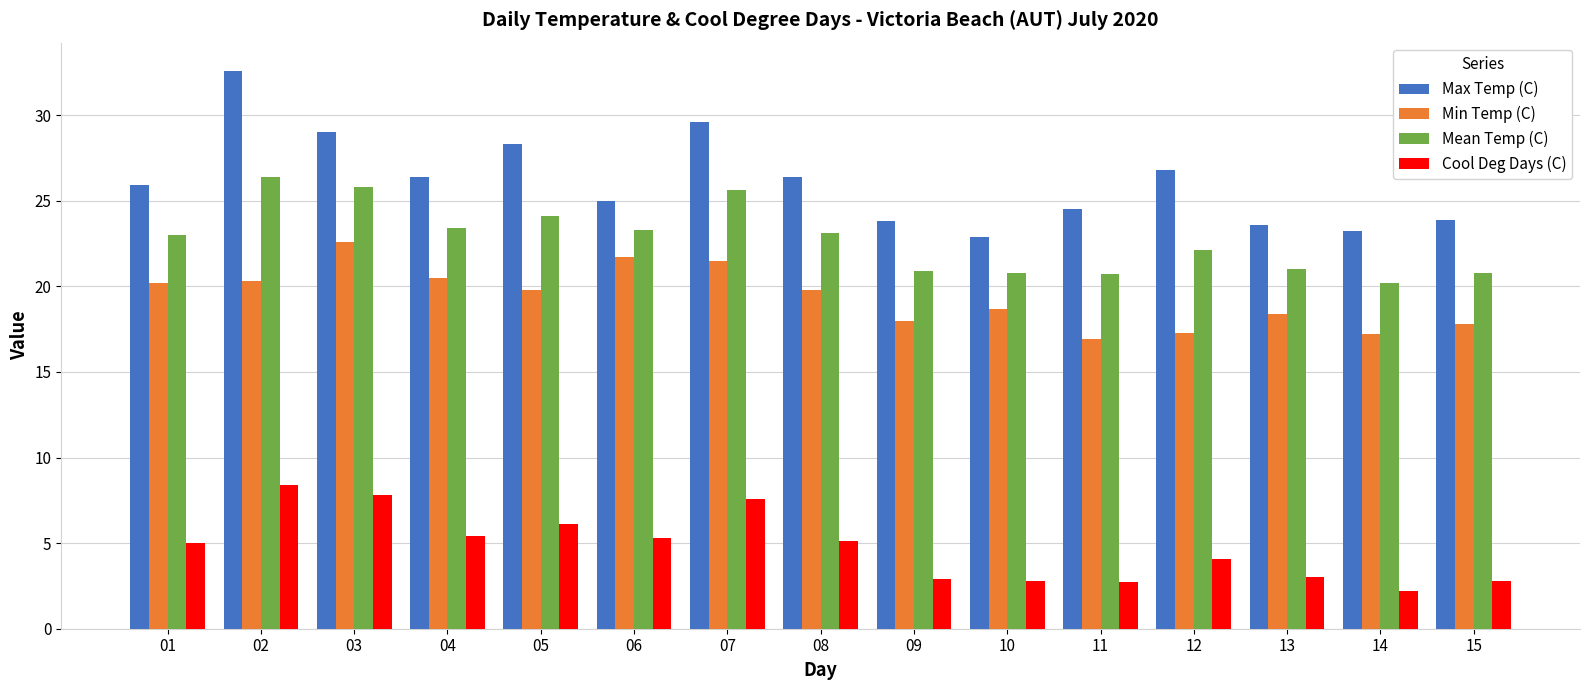

True or false: Max Temp (C) has a value of 23.6 at 13.

True